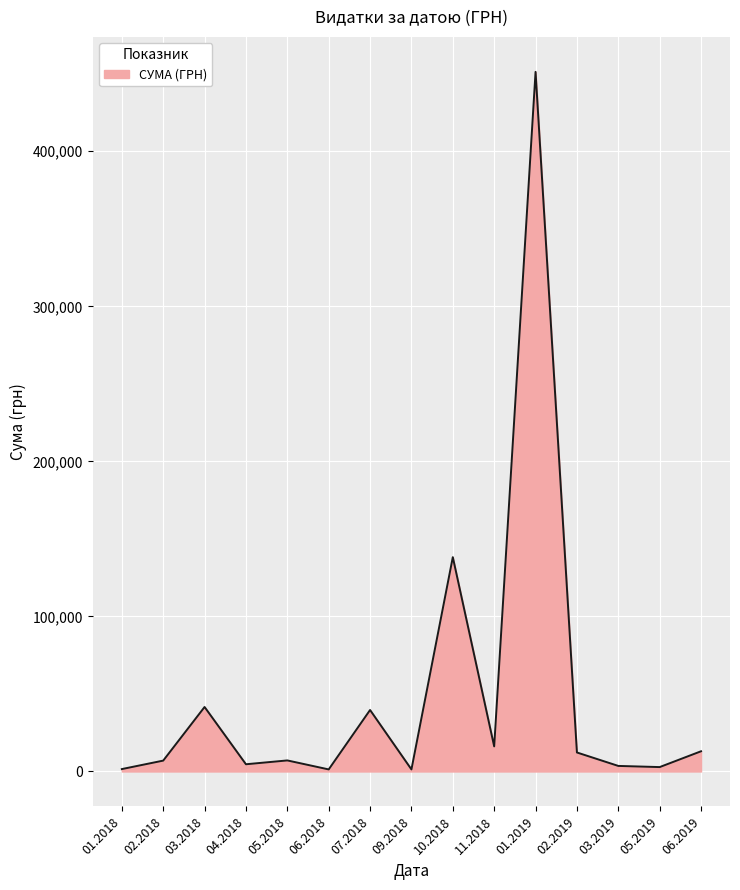

What is the maximum value shown in the chart?

451207.4